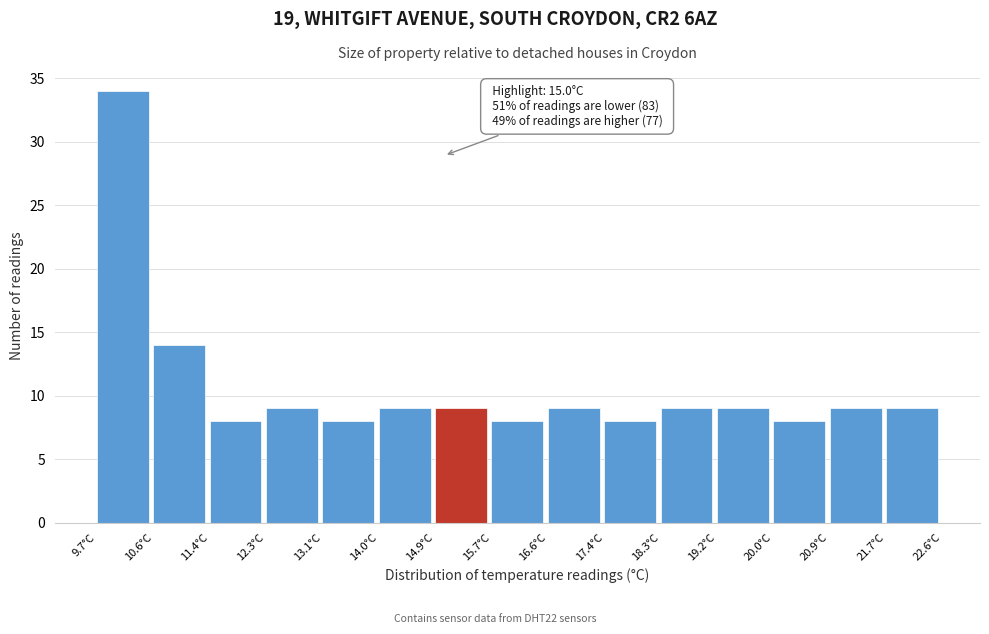

Over which range of the x-axis is the bar tallest?

9.70 to 10.56